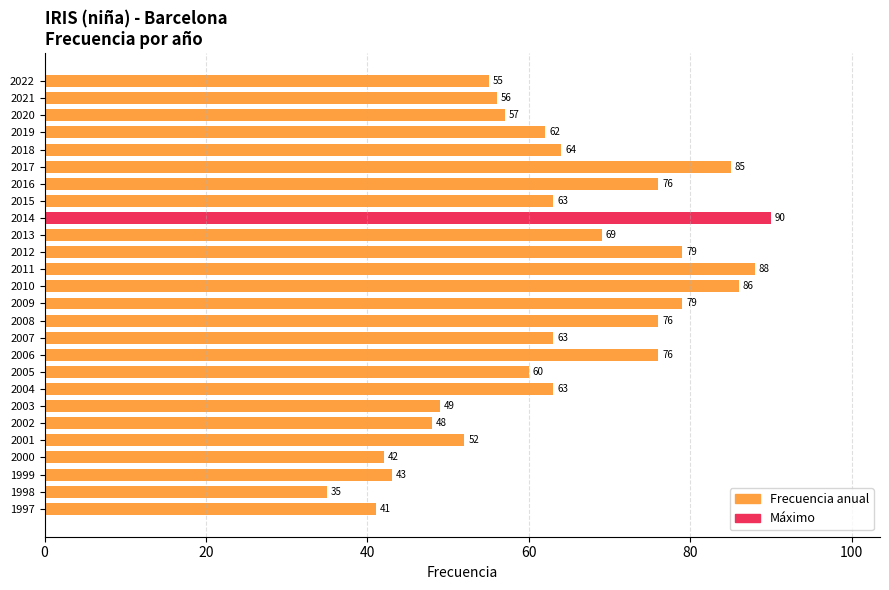

What is the ratio of the value at 2020 to the value at 2002?

1.2